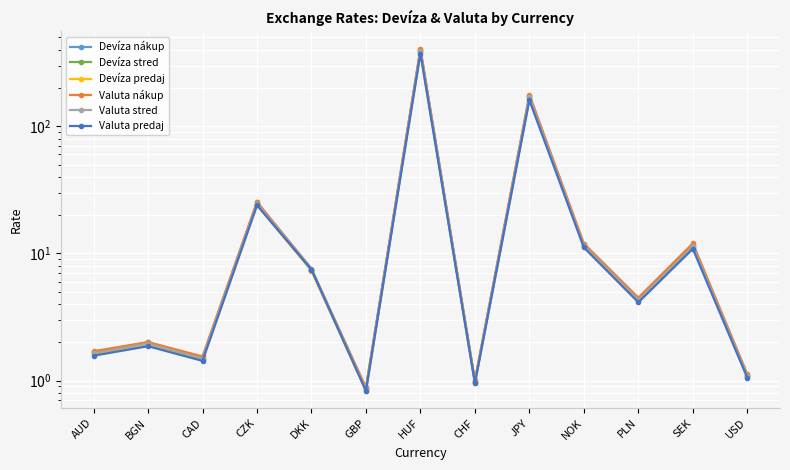

Reading right to left, extract all data points from this chart.

Devíza nákup: USD=1.1	SEK=11.6	PLN=4.4	NOK=11.7	JPY=172.3	CHF=1.0	HUF=400.0	GBP=0.9	DKK=7.6	CZK=25.2	CAD=1.5	BGN=2.0	AUD=1.7
Devíza stred: USD=1.1	SEK=11.4	PLN=4.3	NOK=11.5	JPY=168.9	CHF=1.0	HUF=391.2	GBP=0.9	DKK=7.5	CZK=24.7	CAD=1.5	BGN=2.0	AUD=1.6
Devíza predaj: USD=1.1	SEK=11.2	PLN=4.2	NOK=11.3	JPY=165.5	CHF=1.0	HUF=382.4	GBP=0.8	DKK=7.3	CZK=24.1	CAD=1.5	BGN=1.9	AUD=1.6
Valuta nákup: USD=1.1	SEK=12.0	PLN=4.5	NOK=12.0	JPY=177.3	CHF=1.0	HUF=408.8	GBP=0.9	DKK=7.5	CZK=25.5	CAD=1.5	BGN=2.0	AUD=1.7
Valuta stred: USD=1.1	SEK=11.4	PLN=4.3	NOK=11.5	JPY=168.9	CHF=1.0	HUF=391.2	GBP=0.9	DKK=7.5	CZK=24.7	CAD=1.5	BGN=2.0	AUD=1.6
Valuta predaj: USD=1.1	SEK=10.9	PLN=4.1	NOK=11.1	JPY=160.5	CHF=1.0	HUF=373.6	GBP=0.8	DKK=7.5	CZK=23.9	CAD=1.4	BGN=1.9	AUD=1.6